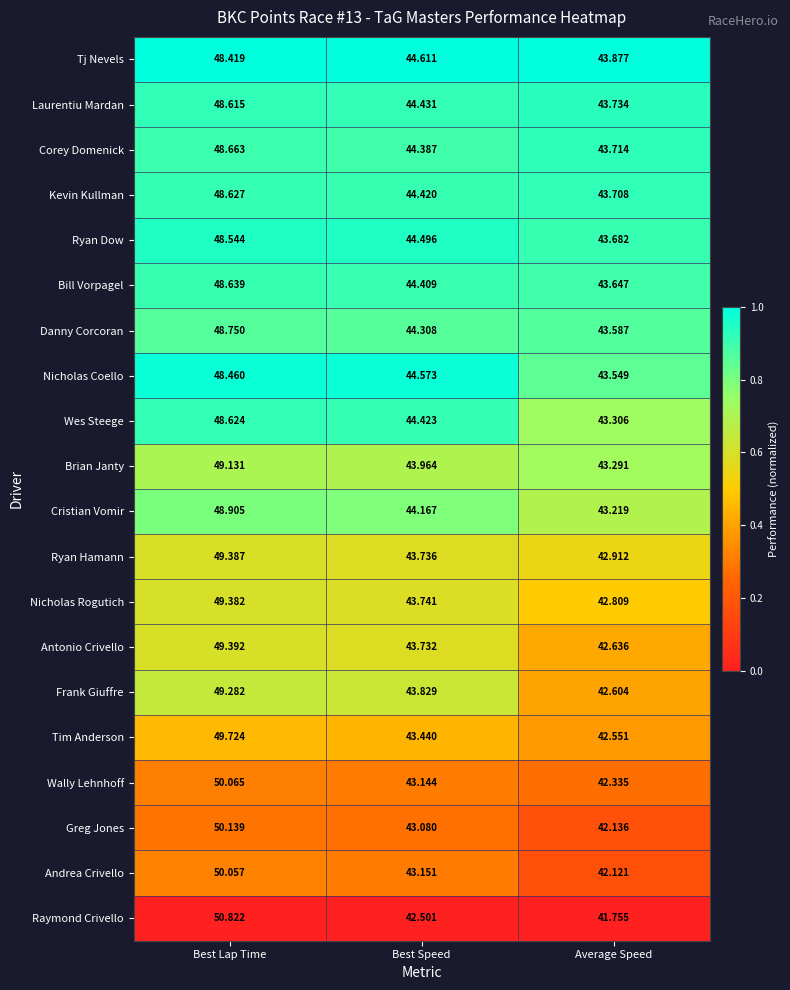

Which category has the lowest value in the Greg Jones series?

Average Speed